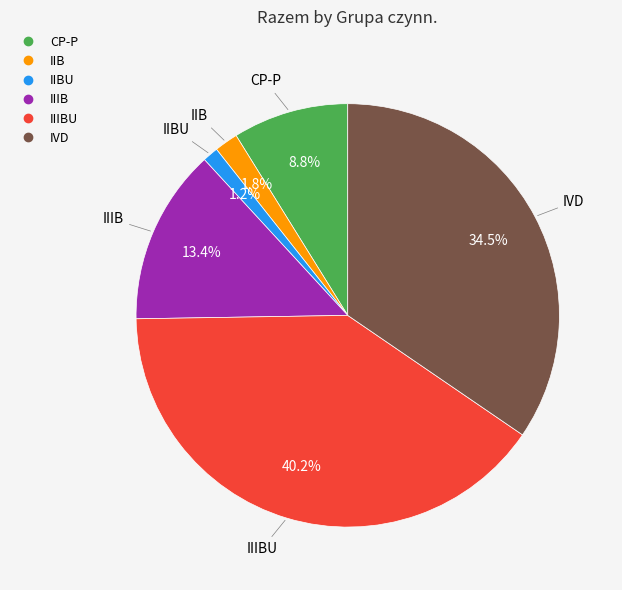

Is there any slice that represents more than half of the pie?

No